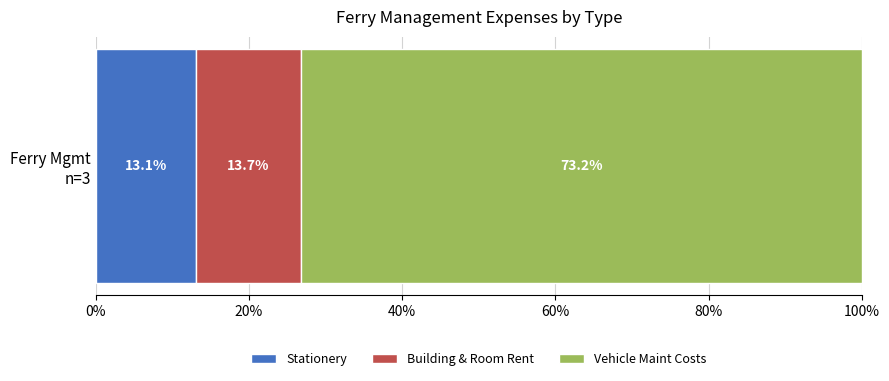

What is the minimum value for Stationery?

13.1